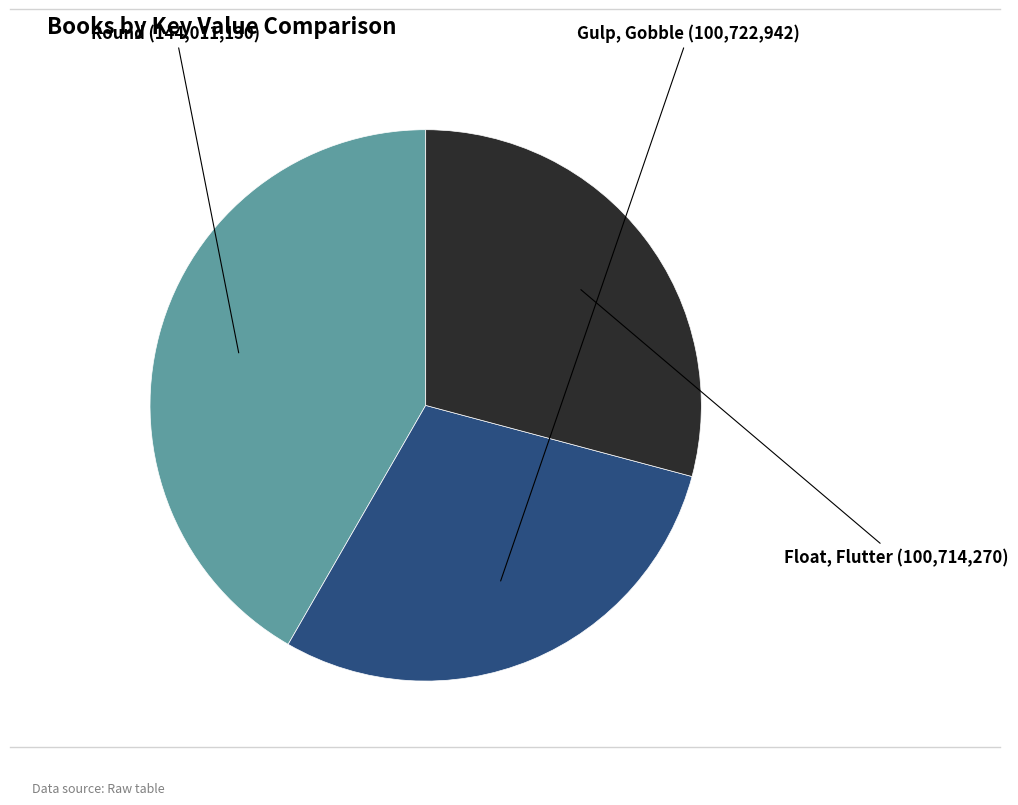

Count the number of slices in the pie.

3